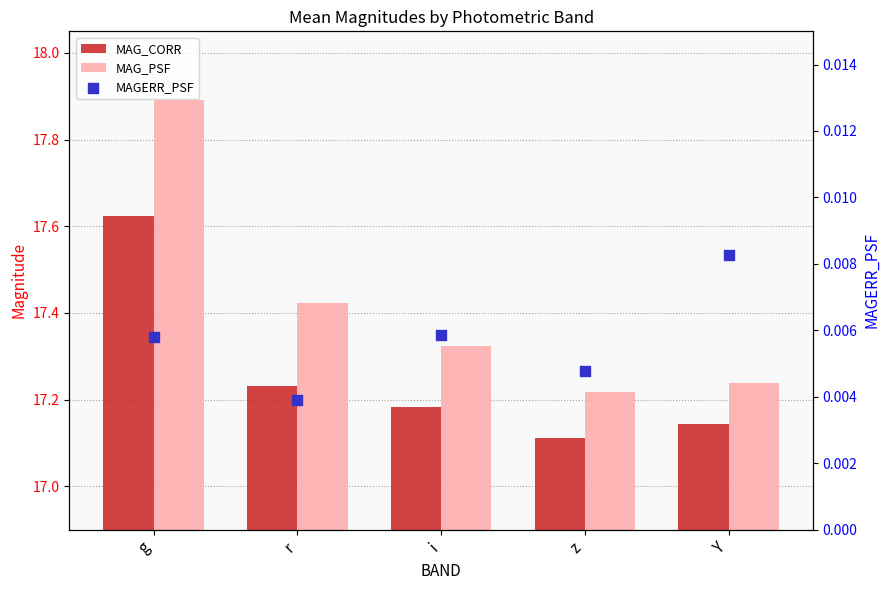

Which series contains the highest Y value?

MAG_PSF